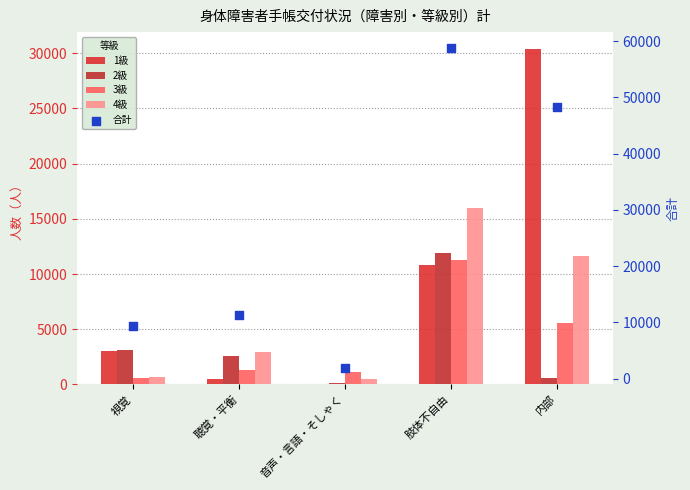

Which series contains the lowest Y value?

1級